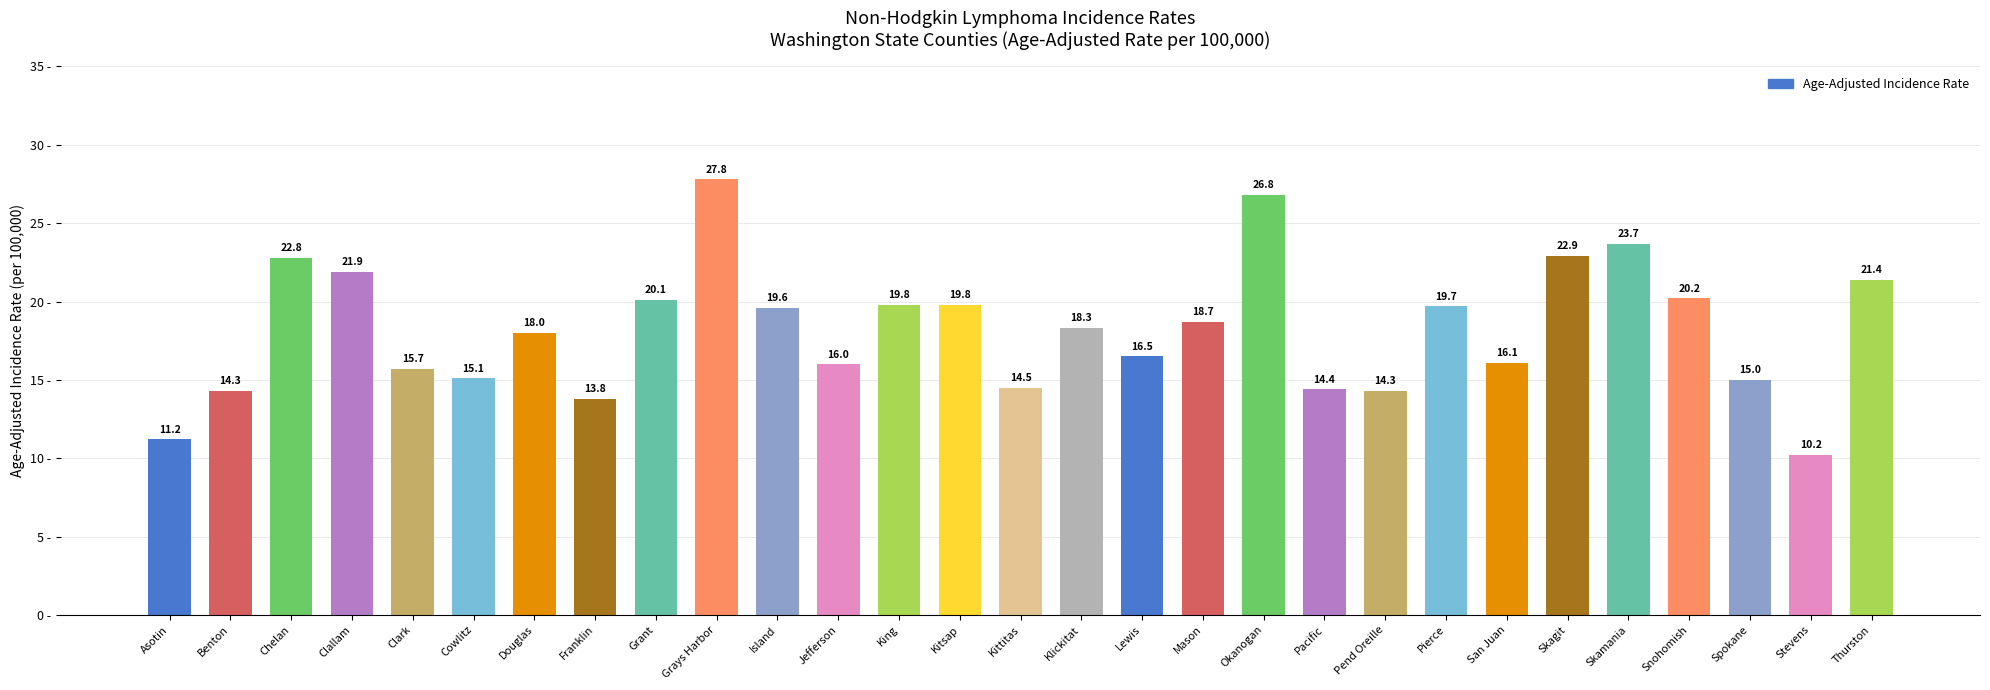

What is the greatest value displayed?

27.8